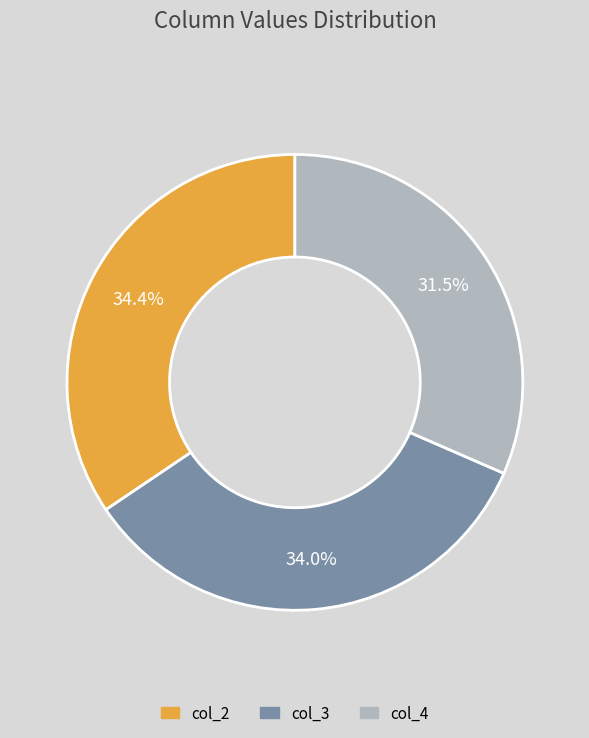

To the nearest percent, what is the average slice percentage?

33%